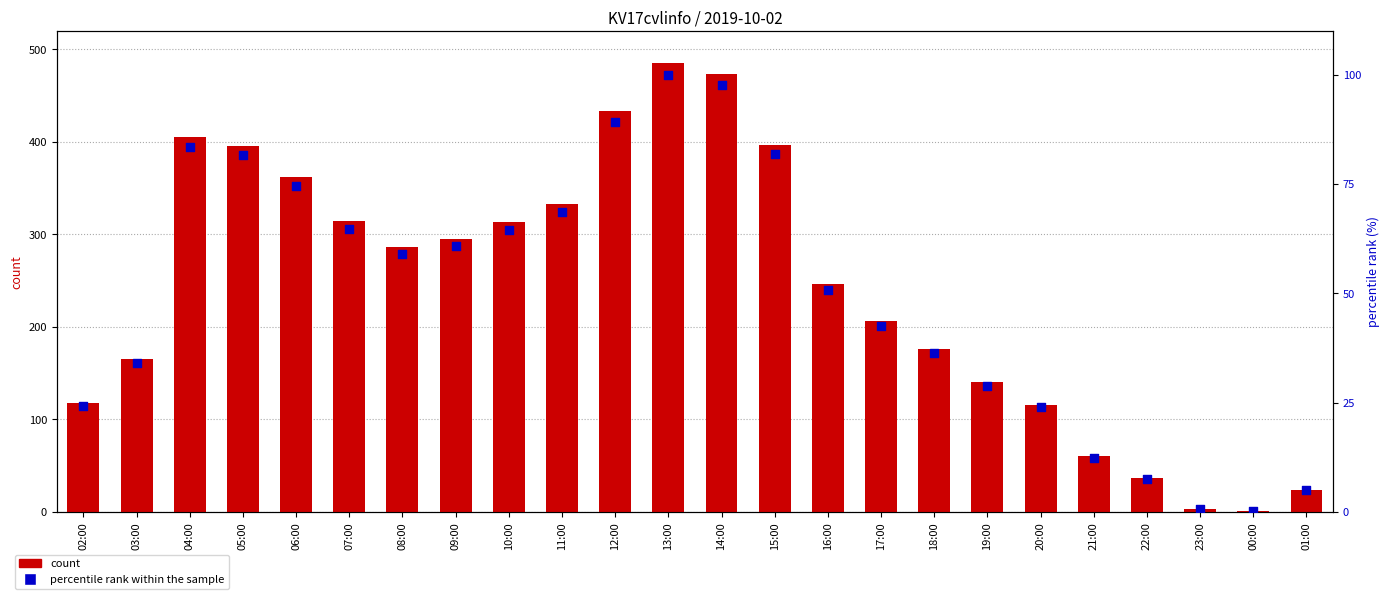

What is the total value across all series at 11:00?

401.7